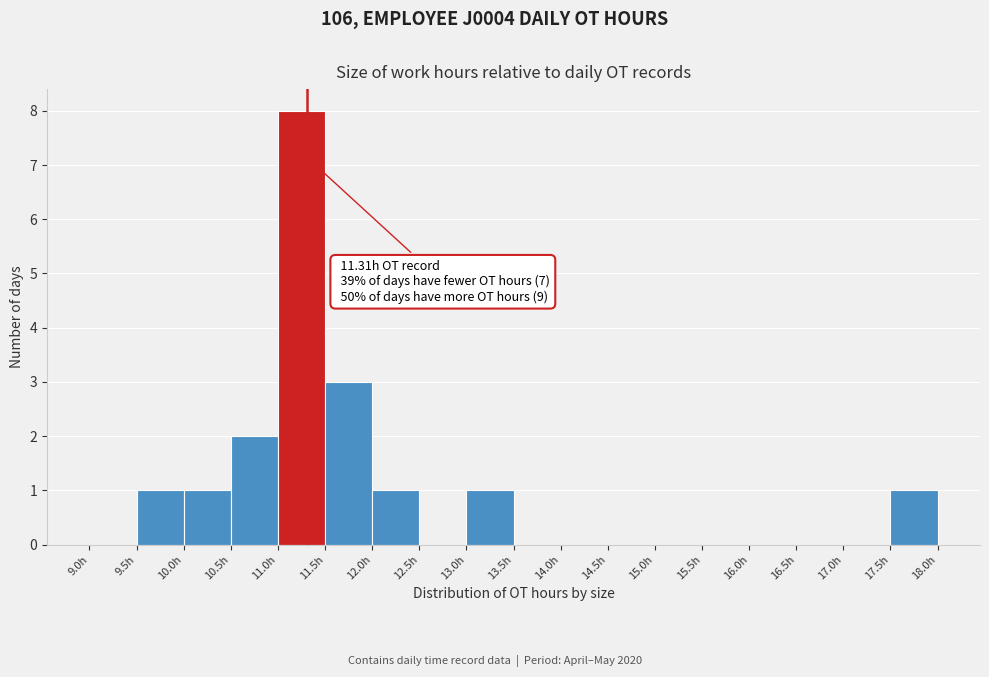

Which range on the x-axis has the tallest bar?

11.0 to 11.5